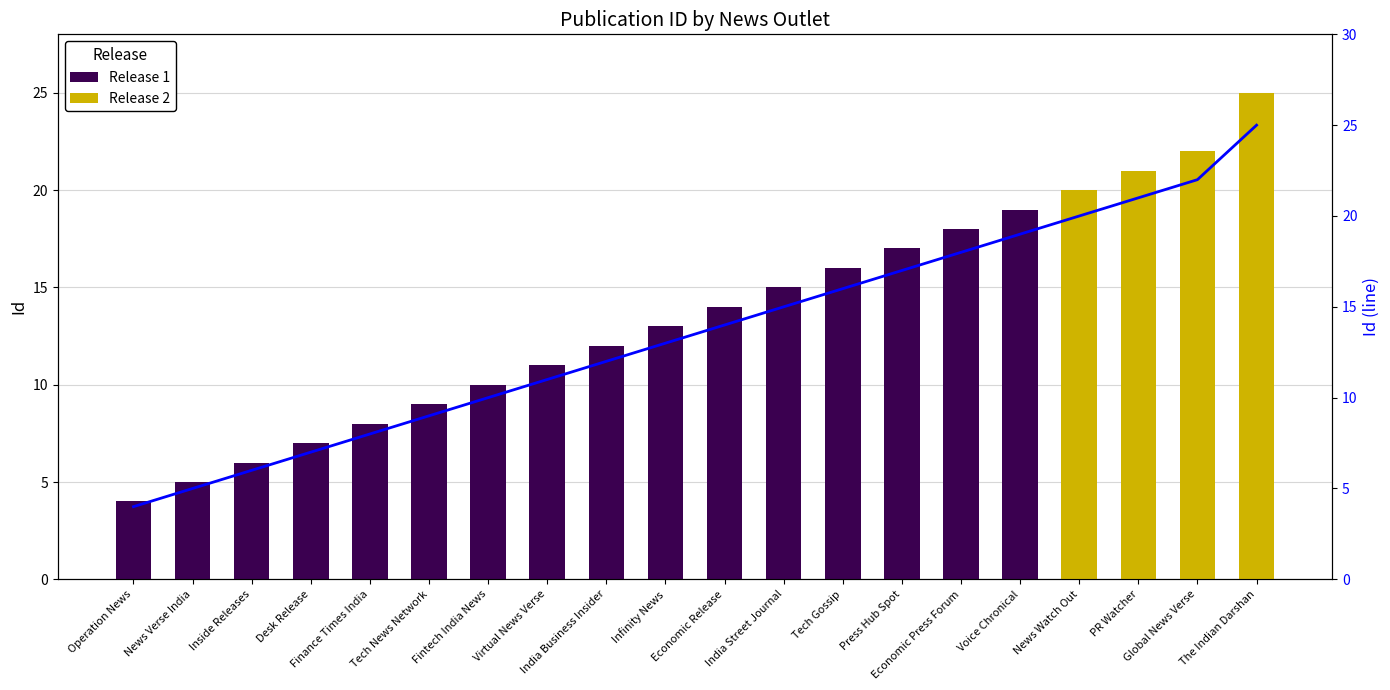

Where is the data nearest to the value 14?

Economic Release